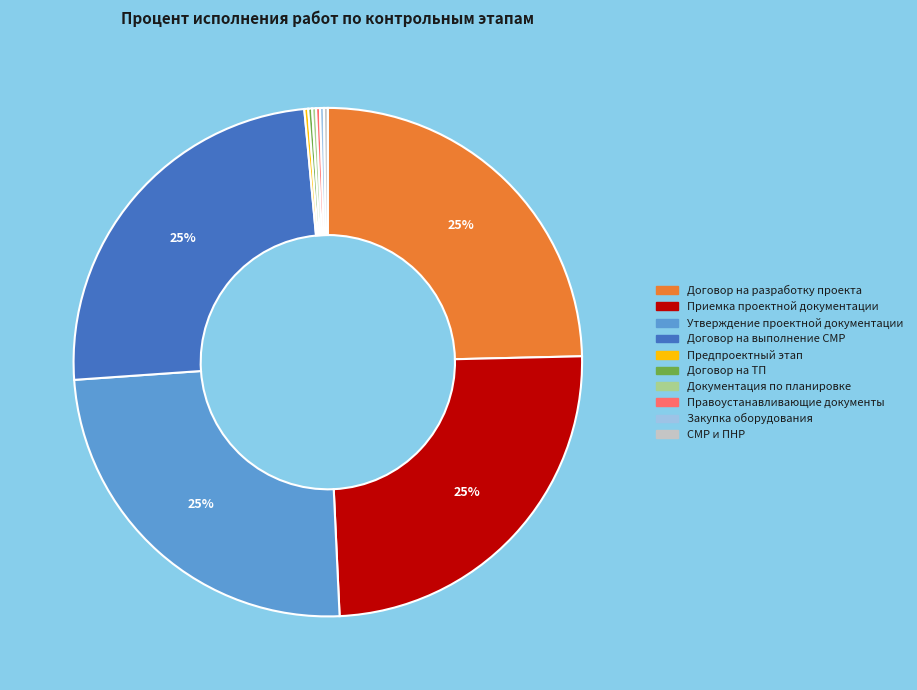

Is there any slice that represents more than half of the pie?

No